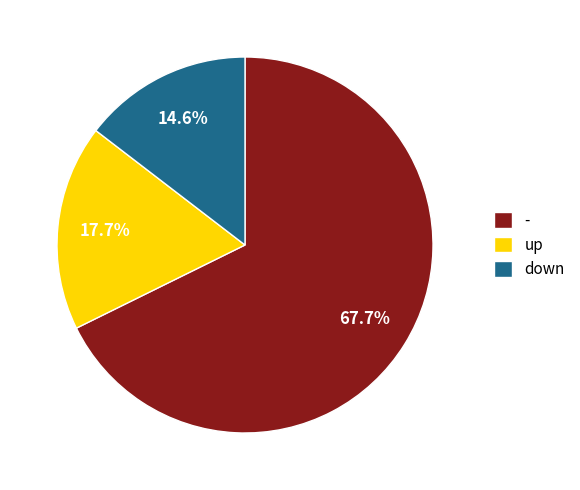

Which category accounts for the majority?

-